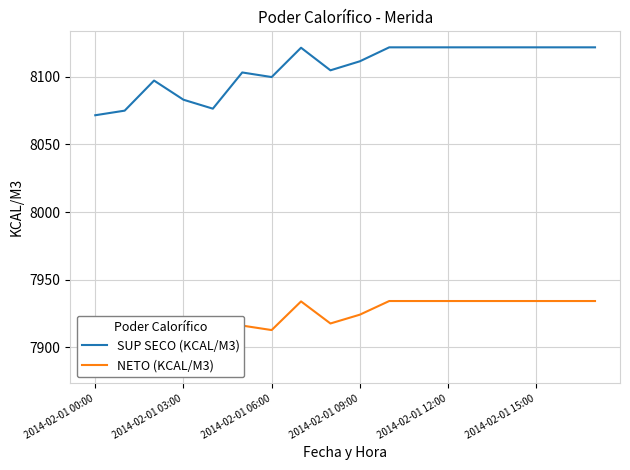

What is the difference between the maximum and minimum values in the SUP SECO (KCAL/M3) series?

50.2